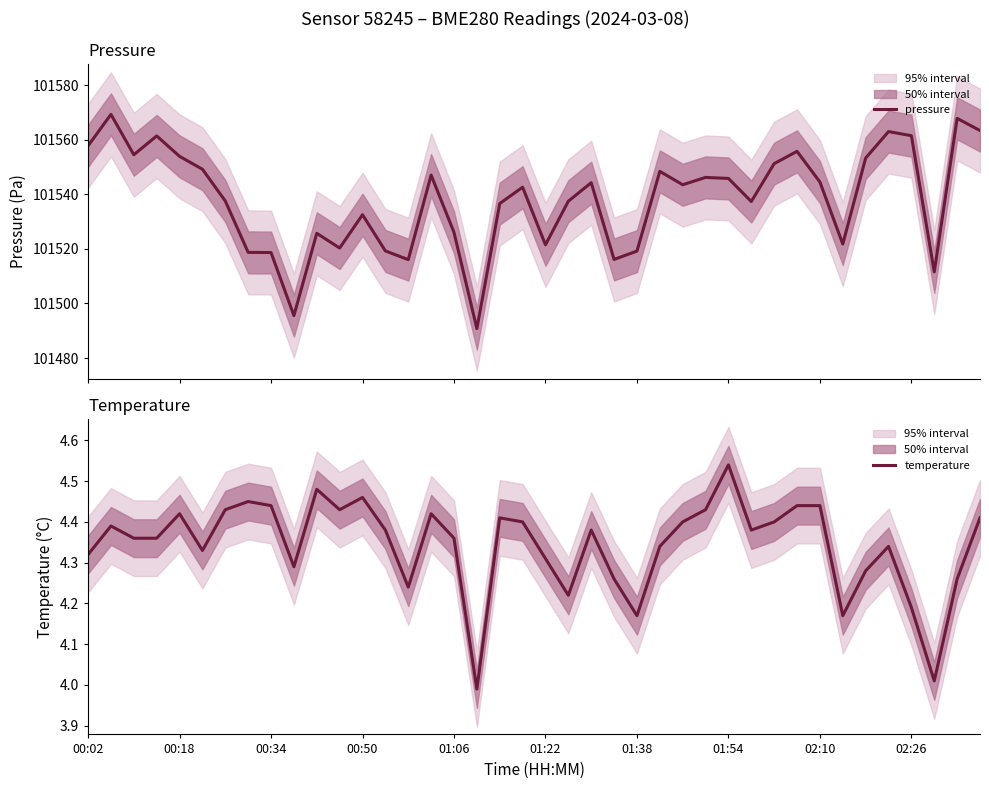

In temperature, how many points are lower than both neighbors (excluding endpoints)?

10